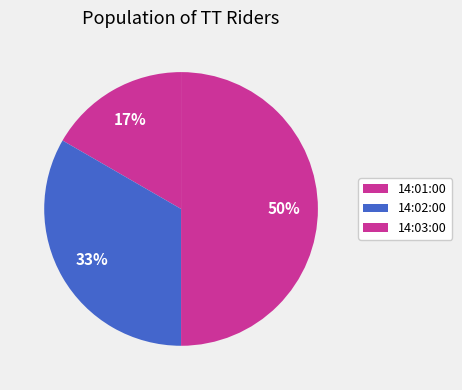

To the nearest percent, what is the combined percentage of 14:02:00 and 14:01:00?

50%